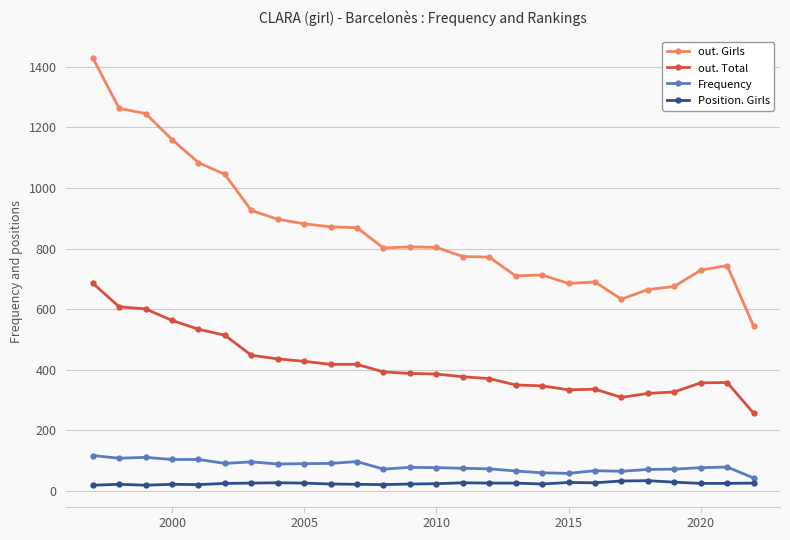

List the series in order of their peak value, lowest first.

Position. Girls, Frequency, out. Total, out. Girls